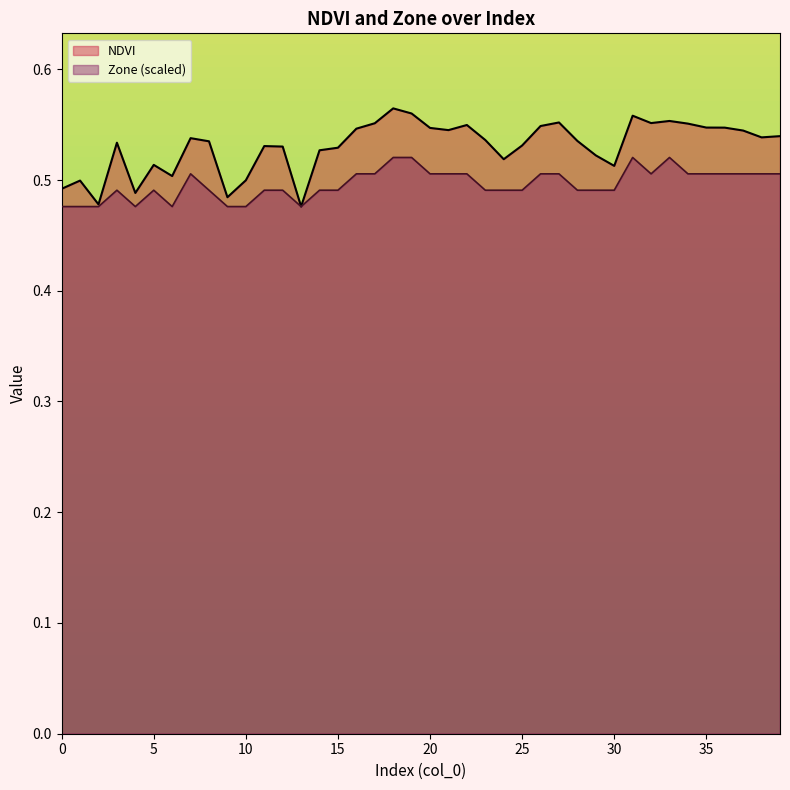

True or false: NDVI has a value of 0.5 at 0.

True